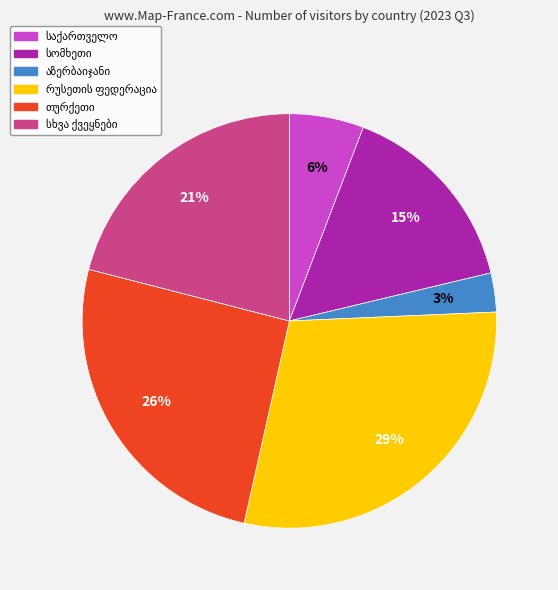

To the nearest percent, what is the difference between the largest and smallest slice percentages?

26%